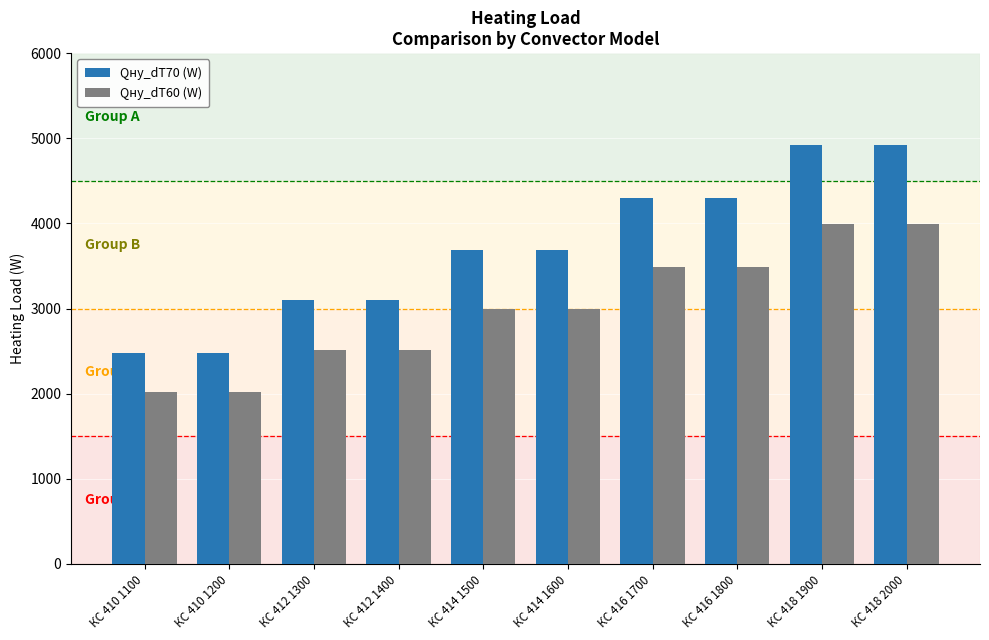

What is the greatest value displayed?

4918